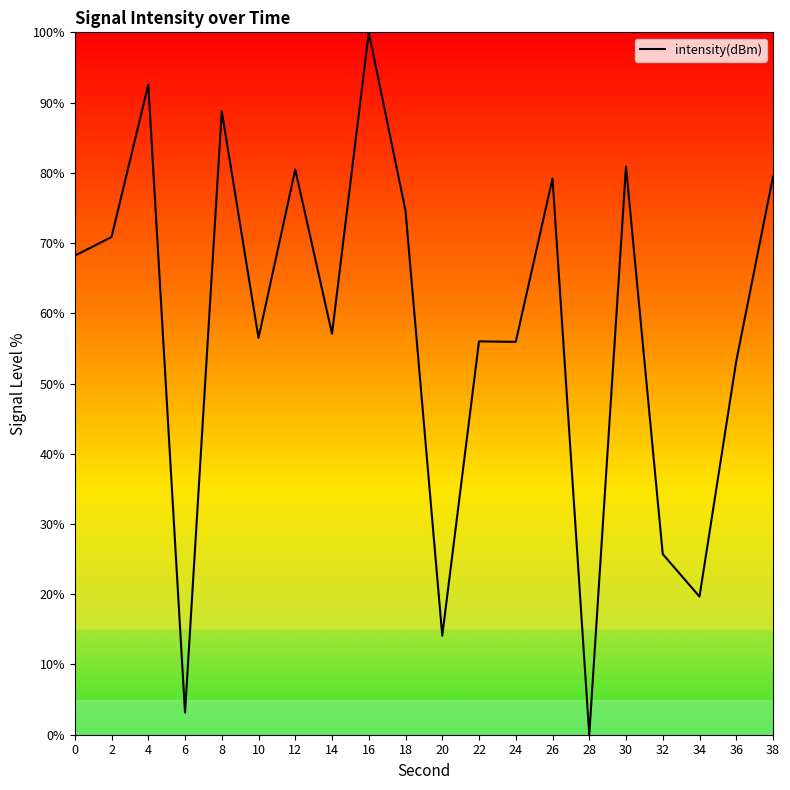

What is the greatest value displayed?

100.0